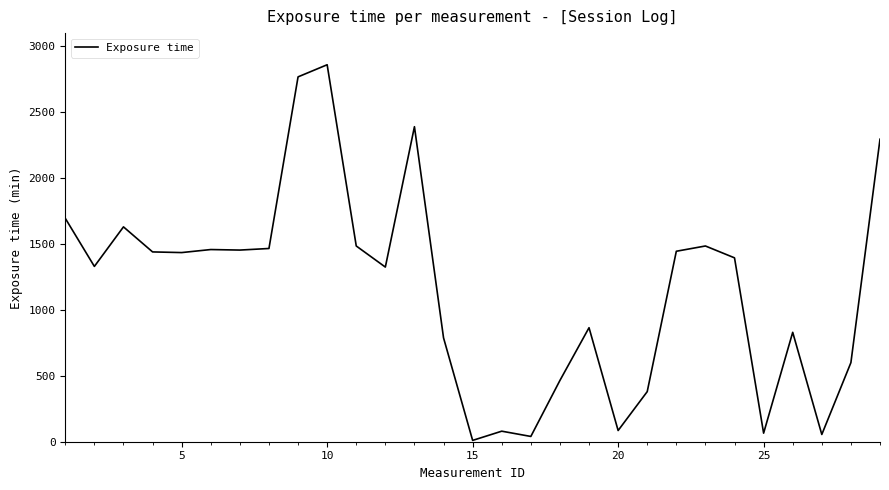

How many series are shown in this chart?

1